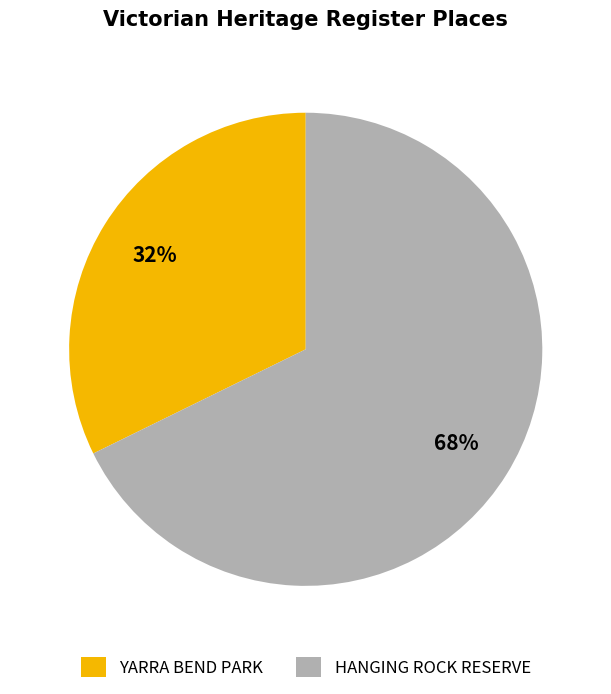

Do HANGING ROCK RESERVE and YARRA BEND PARK together represent more than half of the pie?

Yes